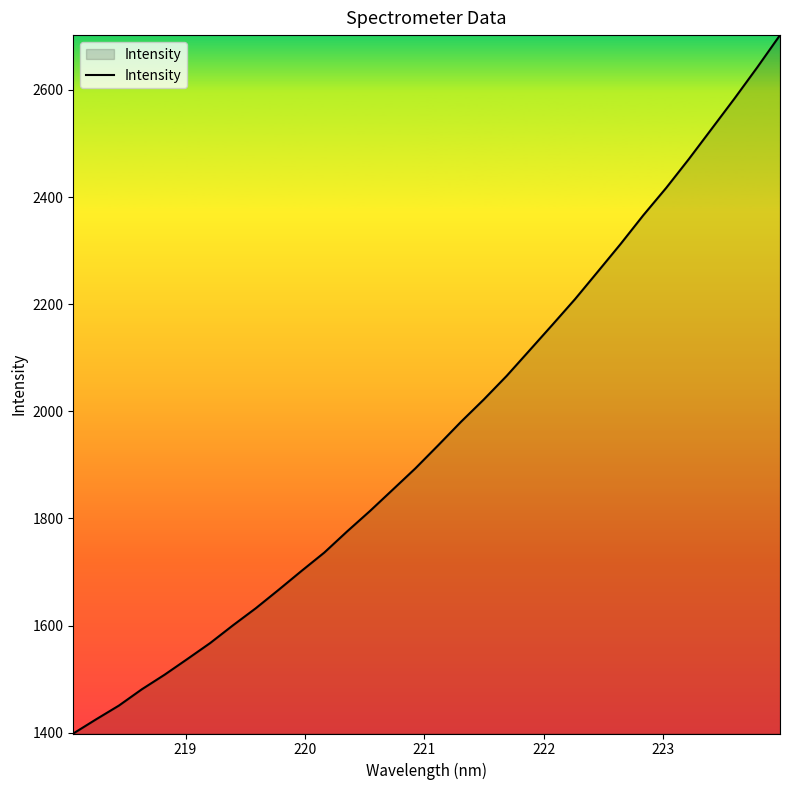

What is the greatest value displayed?

2702.5